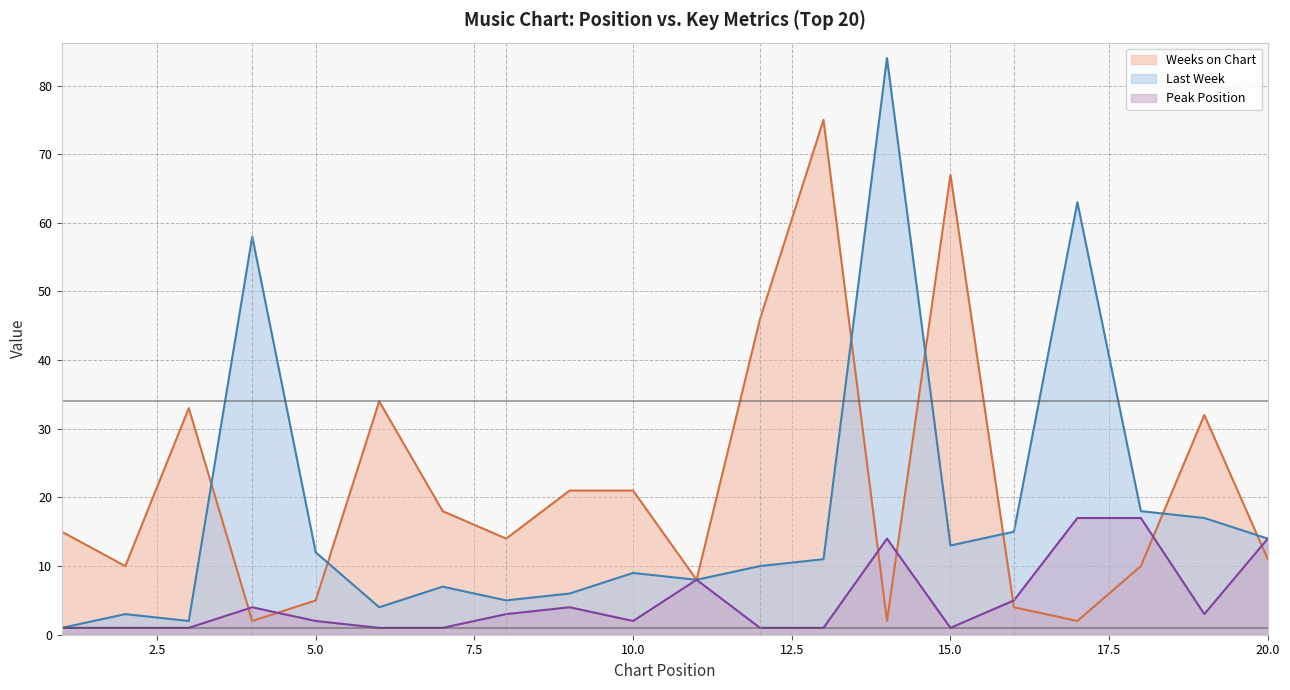

At how many categories does at least one series exceed 70?

2